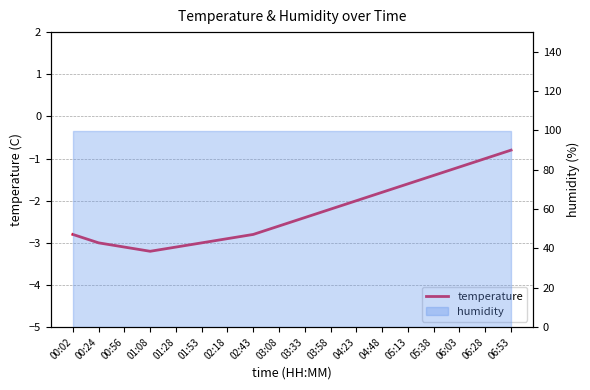

What is the label of the 17th point from the right?

00:24